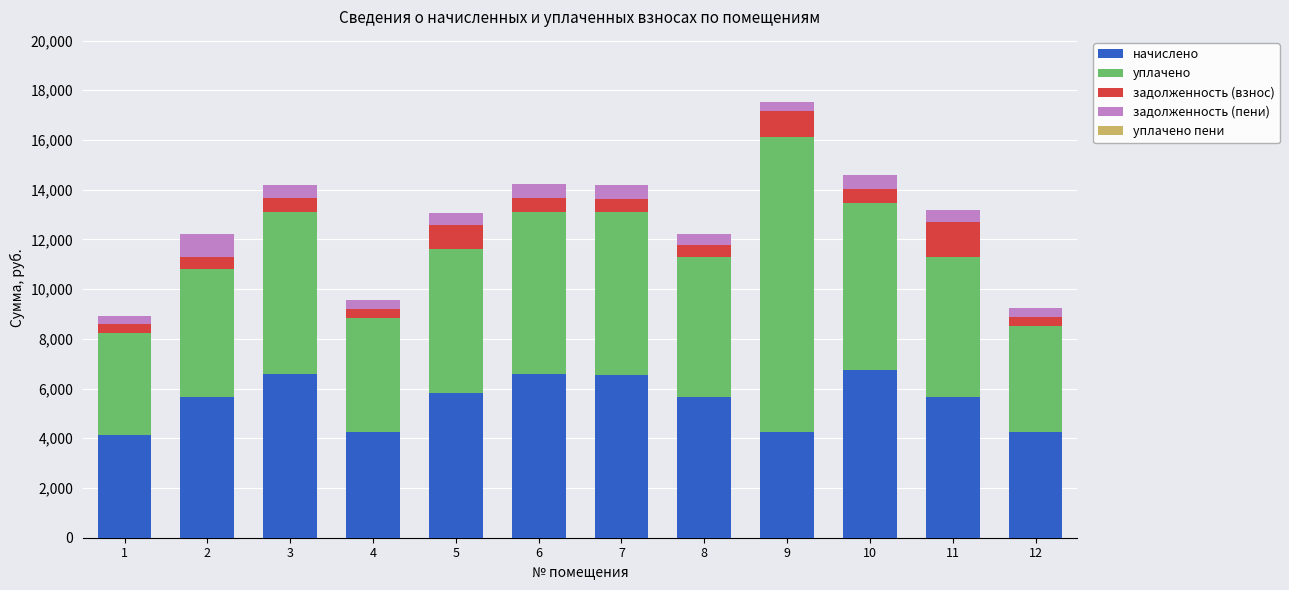

What is the maximum value for начислено?

6753.1